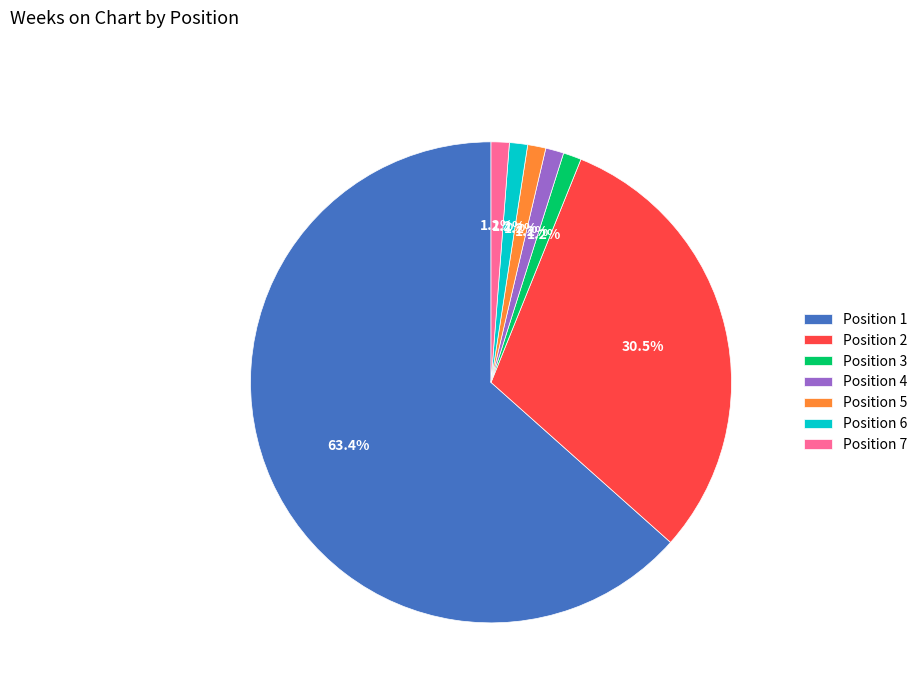

What is the majority slice?

Position 1